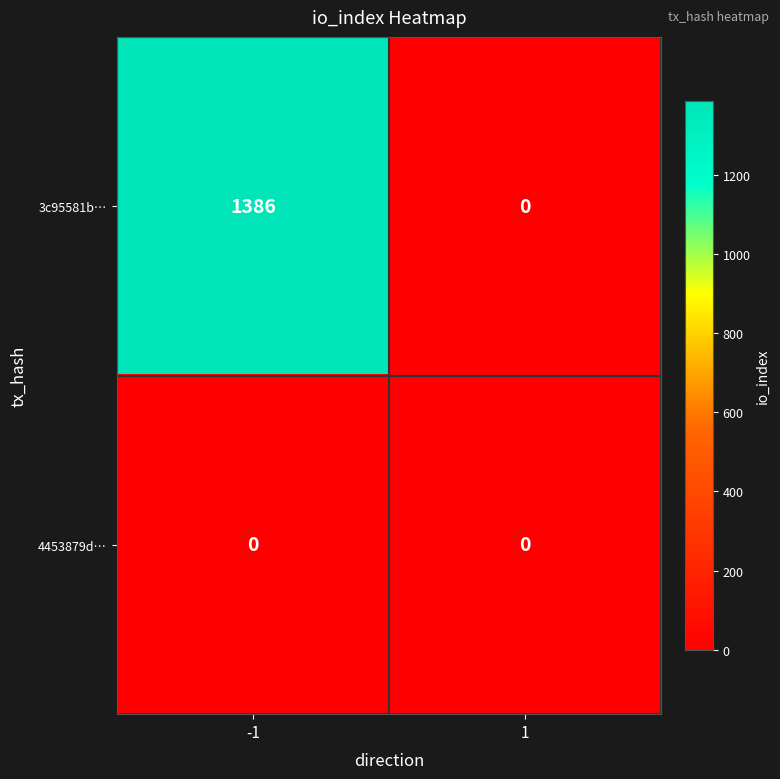

Is the value of 4453879d… at -1 greater than the value of 3c95581b… at -1?

No